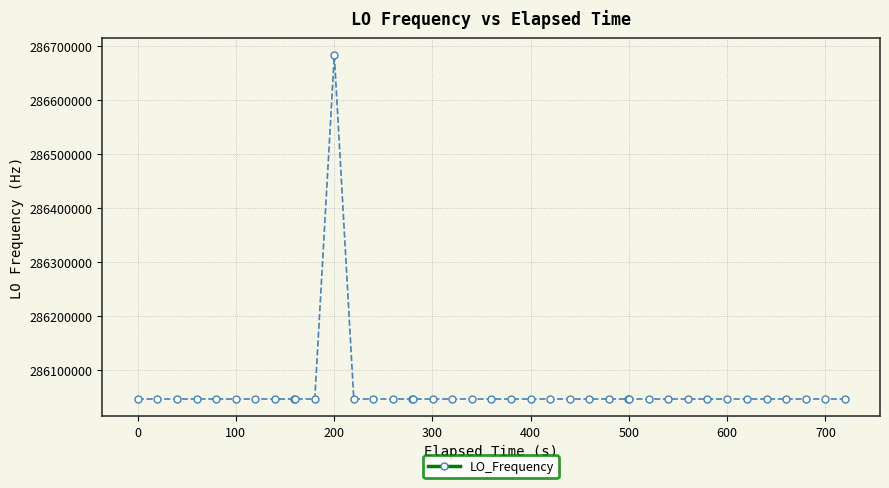

How many distinct data groups are displayed?

1